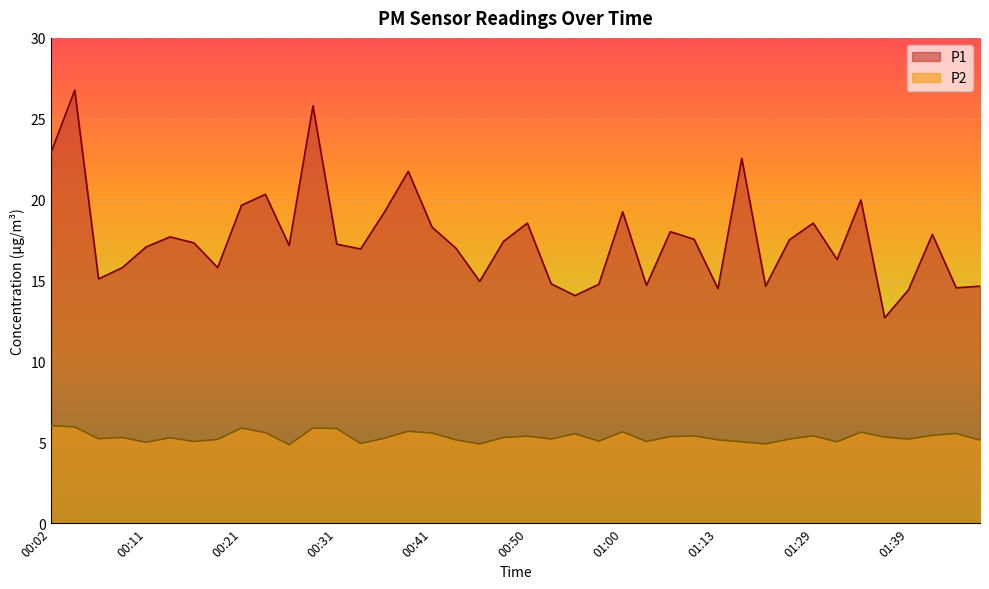

List the series in order of their overall mean, highest first.

P1, P2